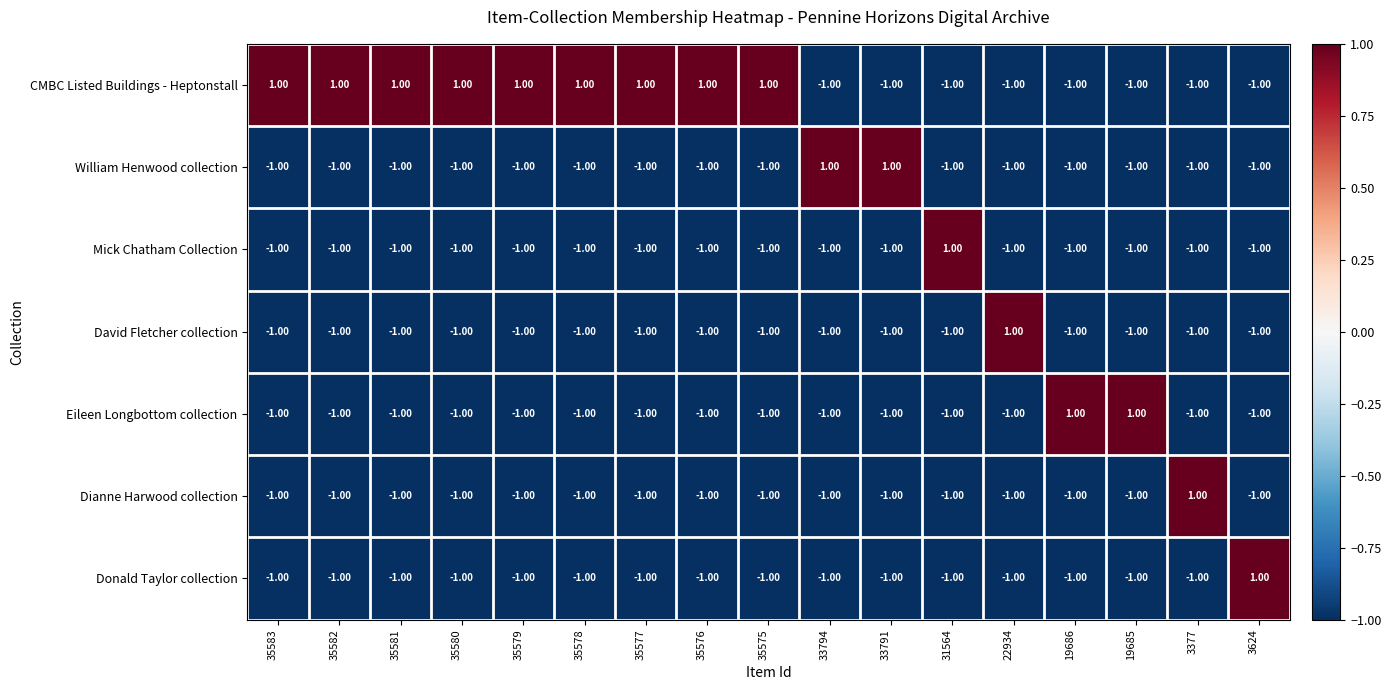

What is the total value across all series at 35581?

-5